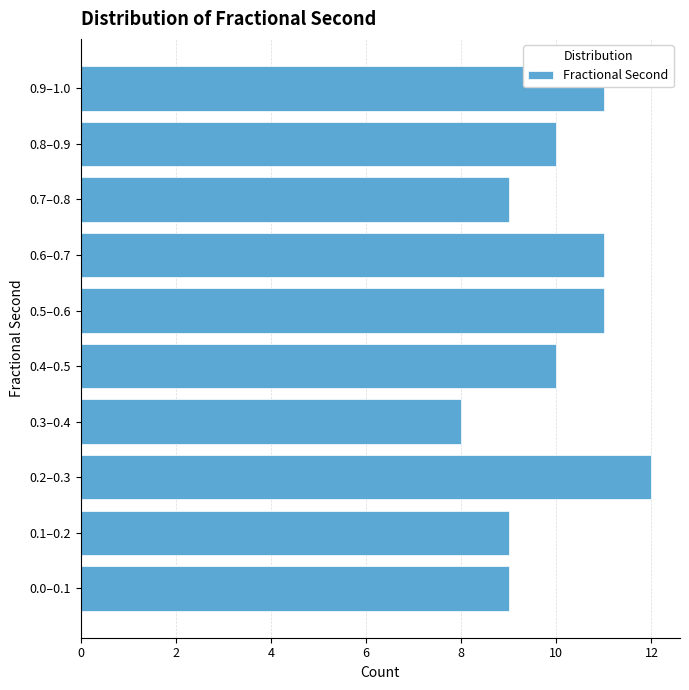

Reading top to bottom, transcribe all the data shown in this chart.

11	10	9	11	11	10	8	12	9	9